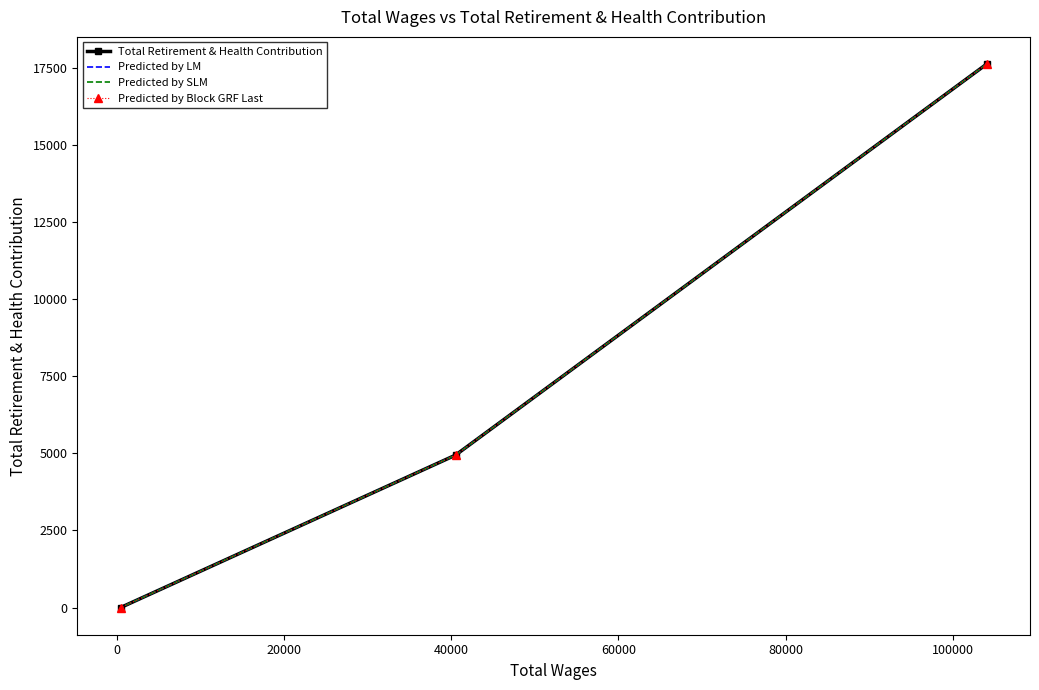

How many data points in Total Retirement & Health Contribution are above 4946?

1